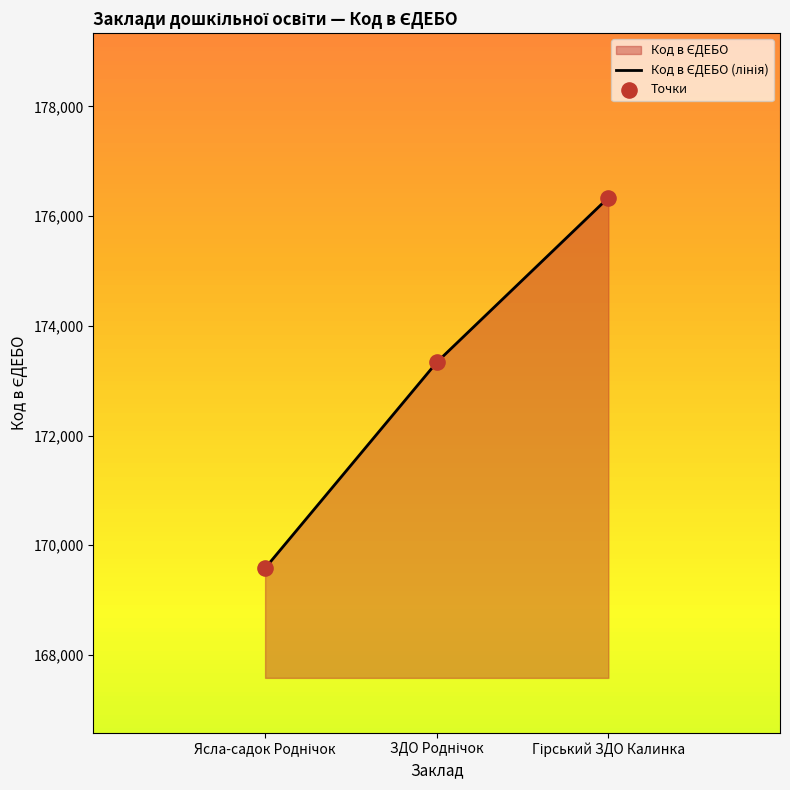

What is the total value across all series at Ясла-садок Роднічок?

339160